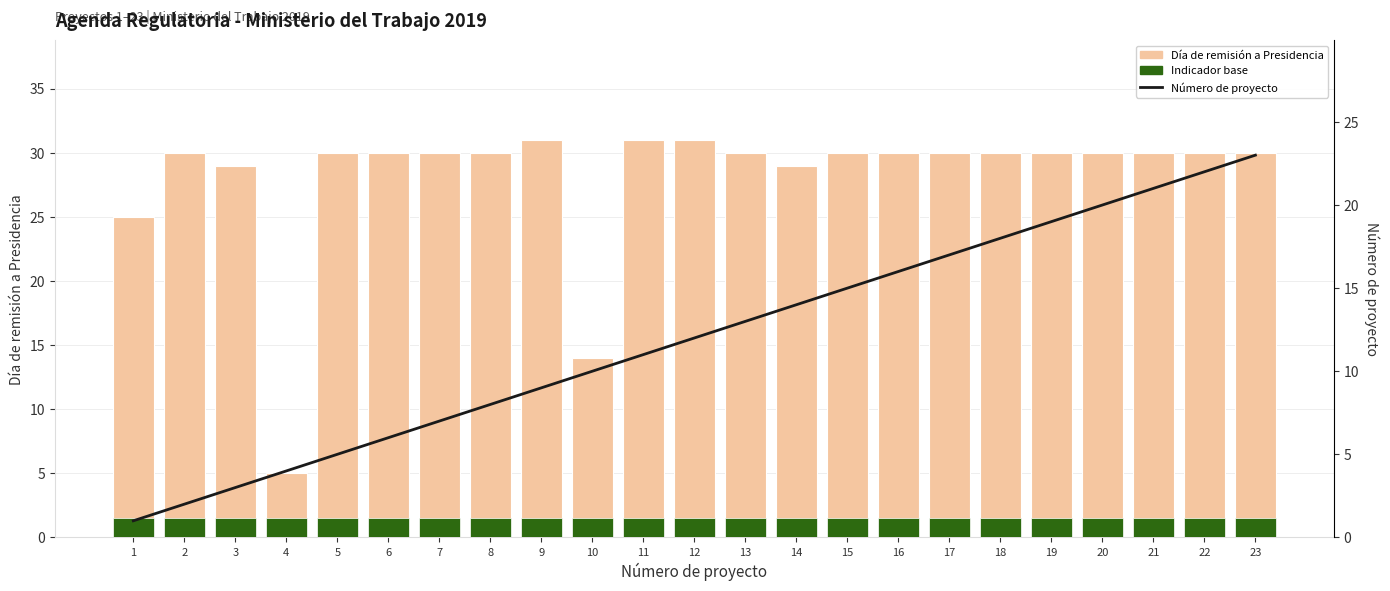

Does the chart contain any negative values?

No